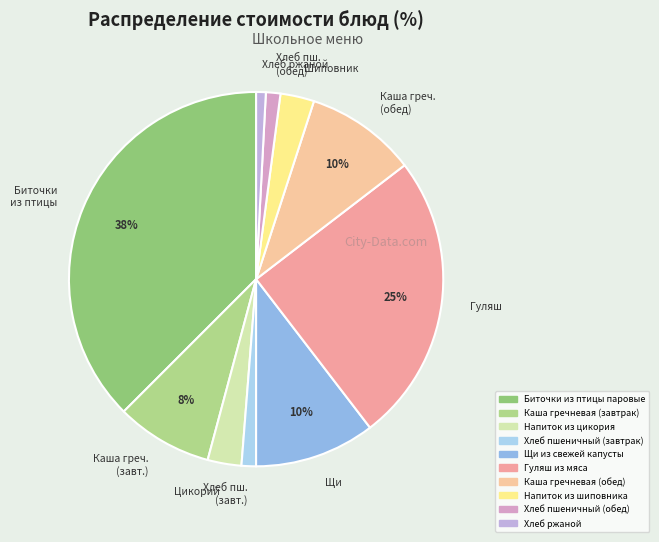

Does Хлеб ржаной account for over 50% of the chart?

No